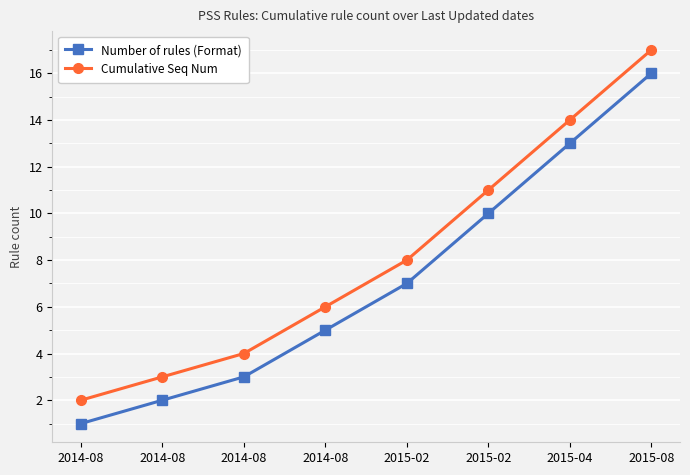

Count the number of data series in this chart.

2